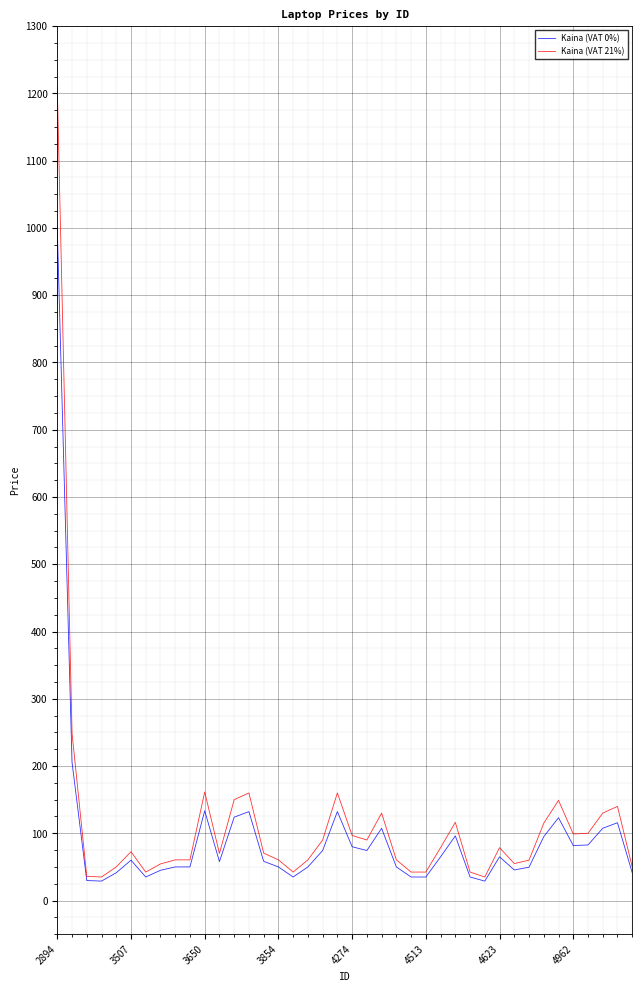

Which series has the largest range (max minus min)?

Kaina (VAT 21%)